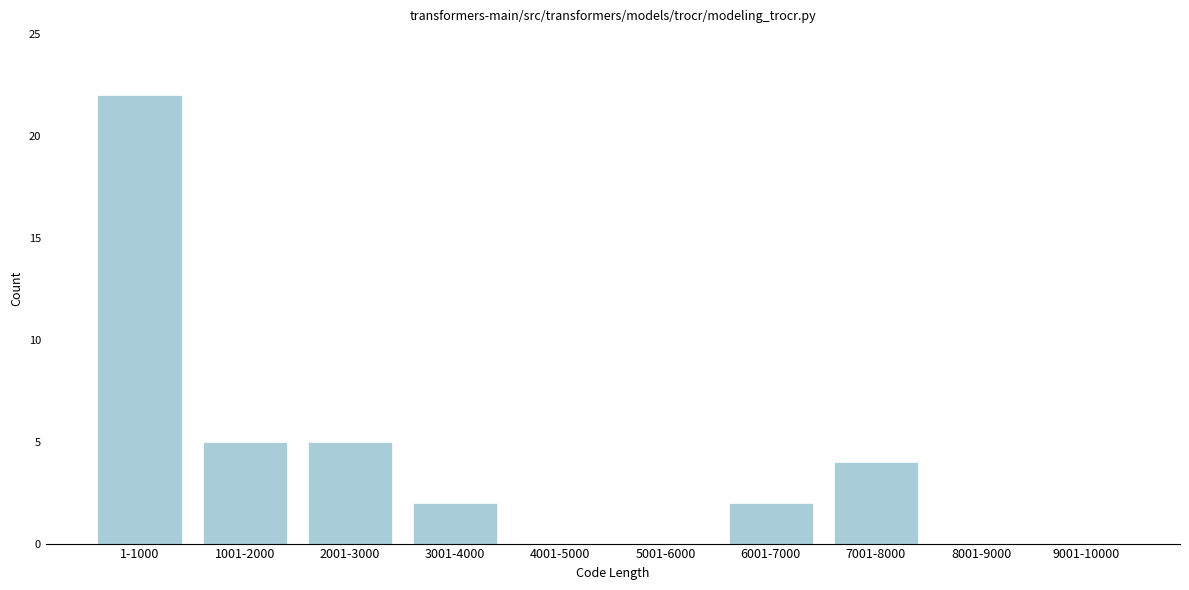

Reading left to right, transcribe all the data shown in this chart.

1-1000=22	1001-2000=5	2001-3000=5	3001-4000=2	4001-5000=0	5001-6000=0	6001-7000=2	7001-8000=4	8001-9000=0	9001-10000=0